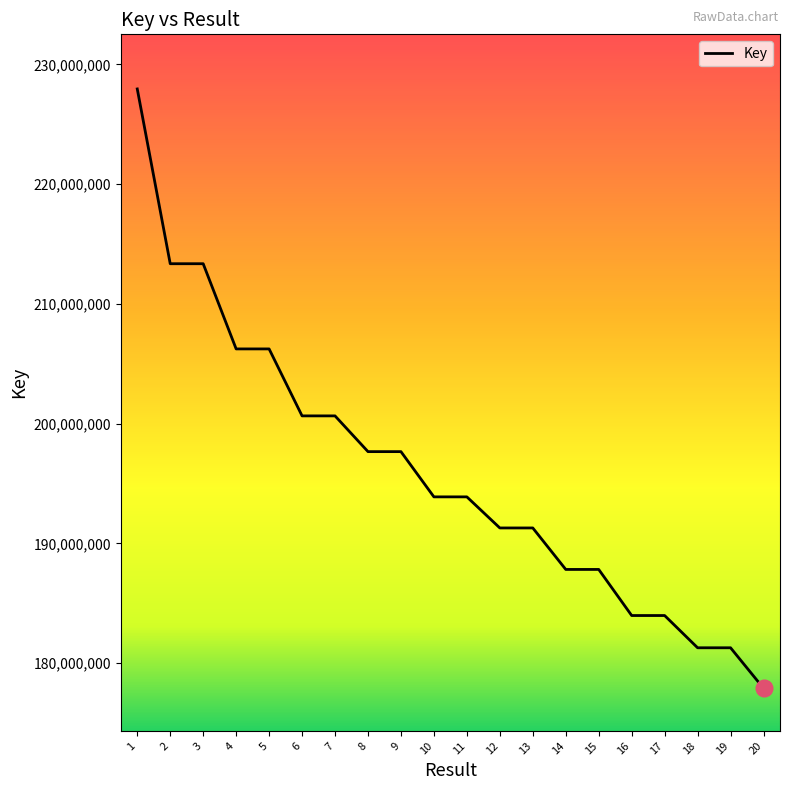

What is the difference between the values at 15 and 18?

6540276